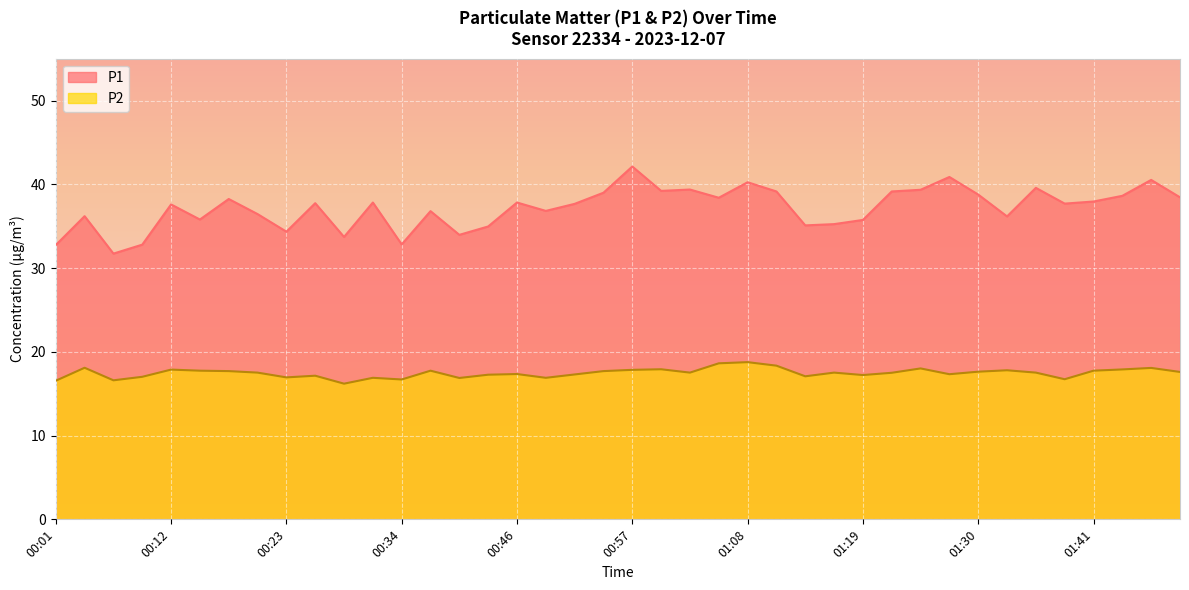

The P1 series shows 11.3 at 00:46. True or false?

False